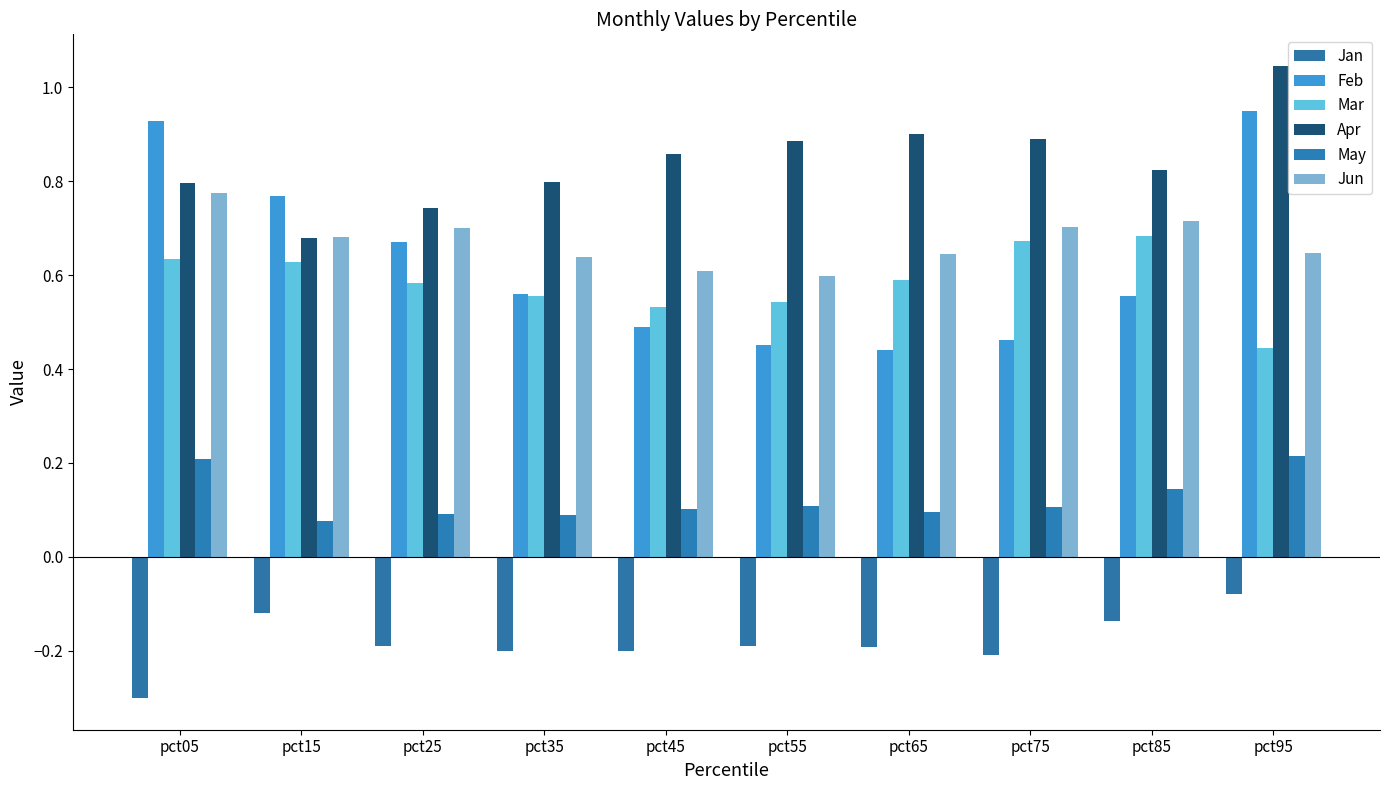

How many data points does each series have?

10